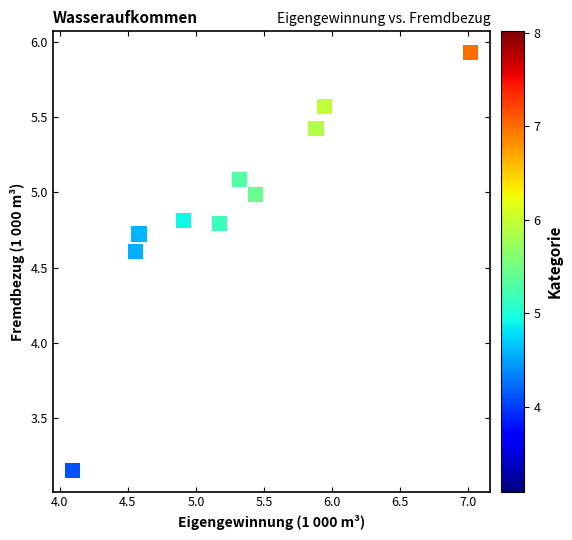

What is the range of Y values (max minus min)?

2.8